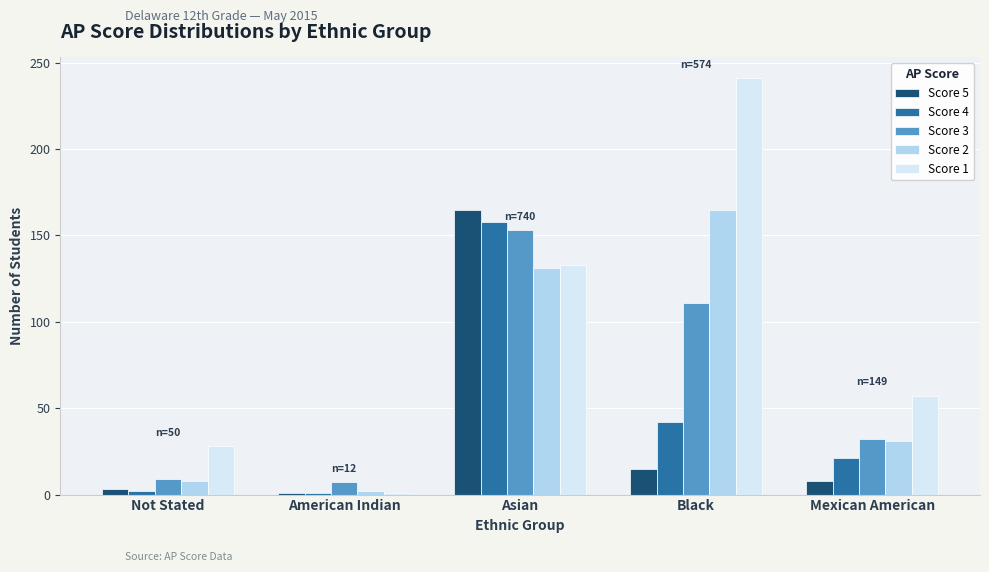

Which series has the largest total across all categories?

Score 1